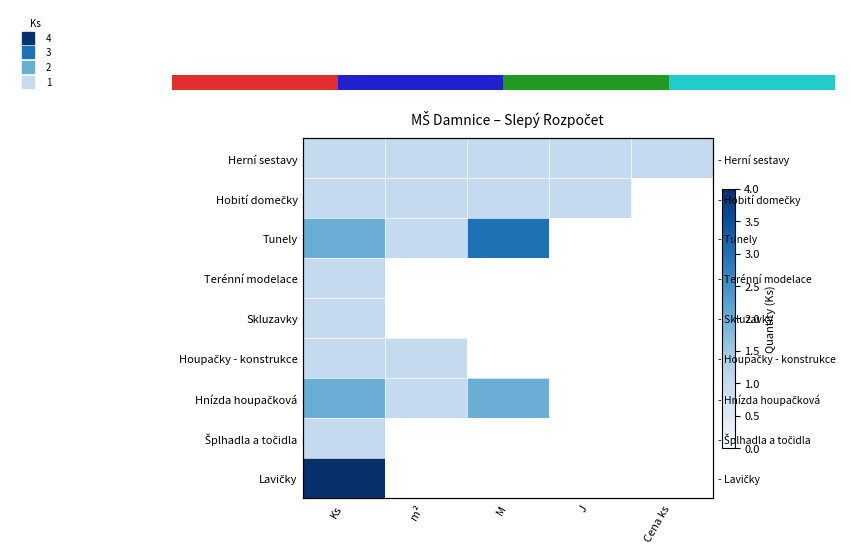

At which category is the sum across all series the highest?

Ks